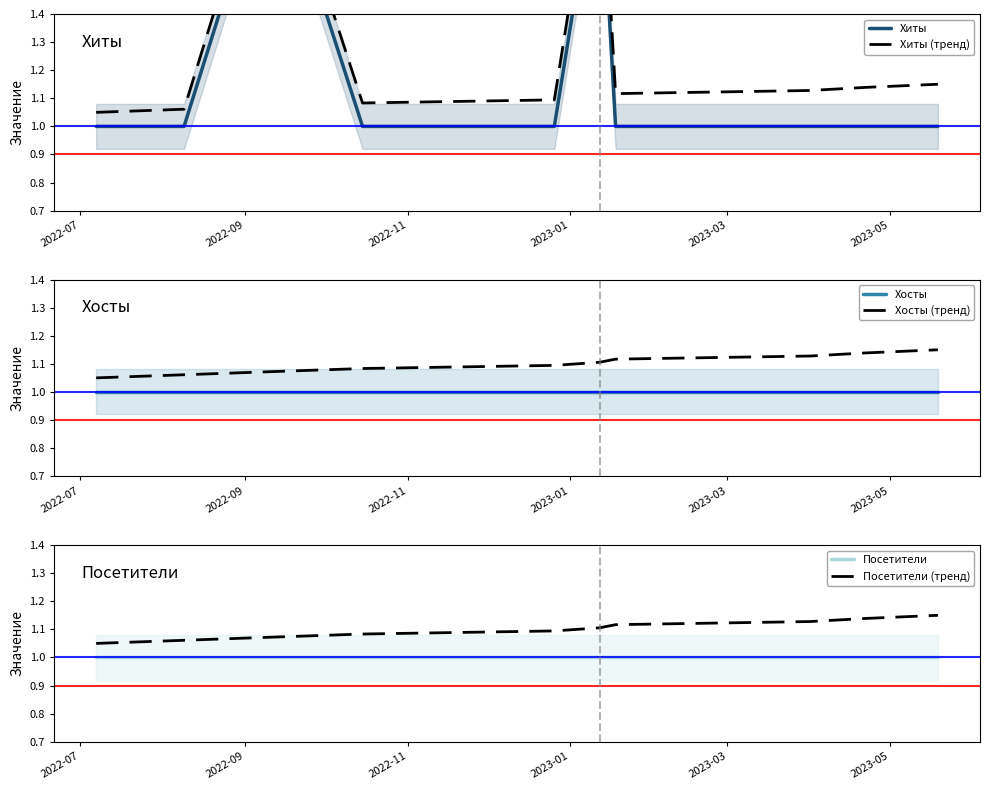

True or false: Хосты and Хосты (тренд) cross at least once.

False